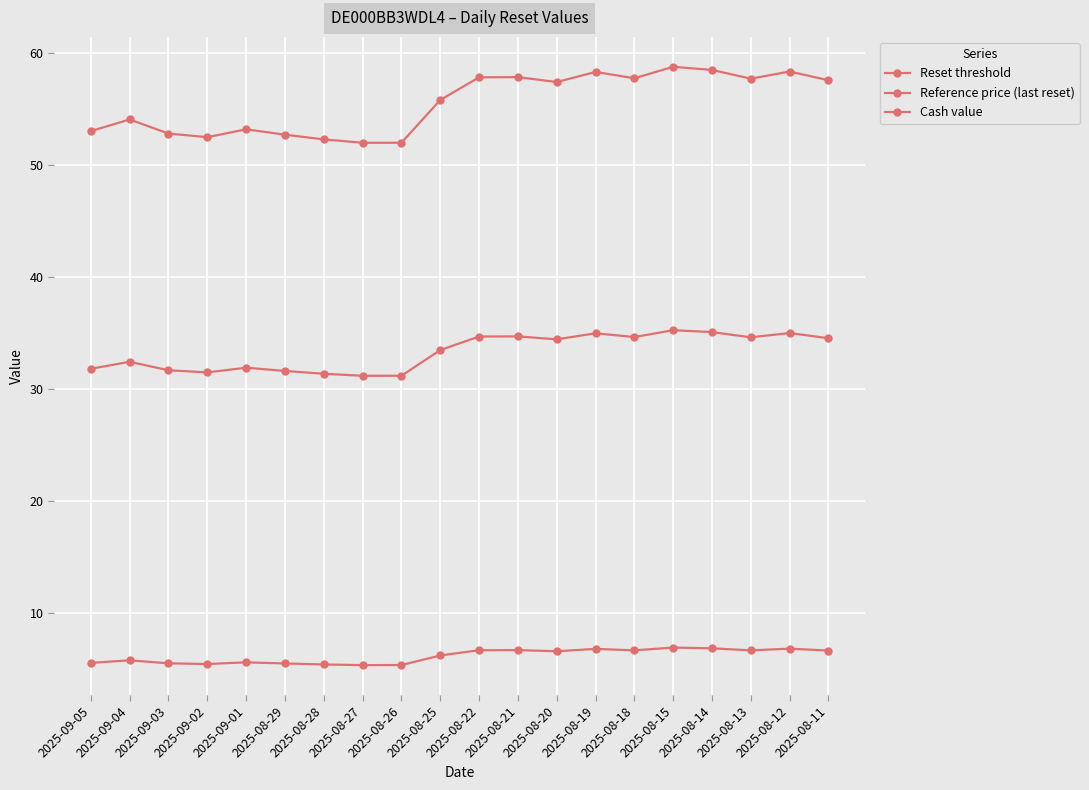

What is the difference between the maximum and minimum values in the Reference price (last reset) series?

6.8